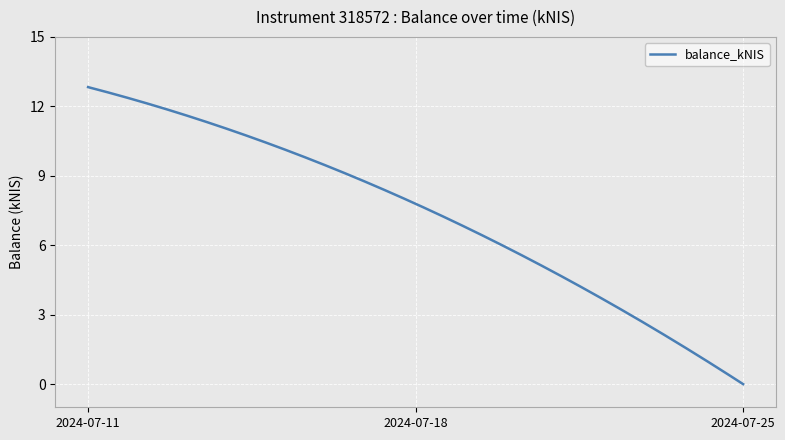

What is the maximum value shown in the chart?

12.8